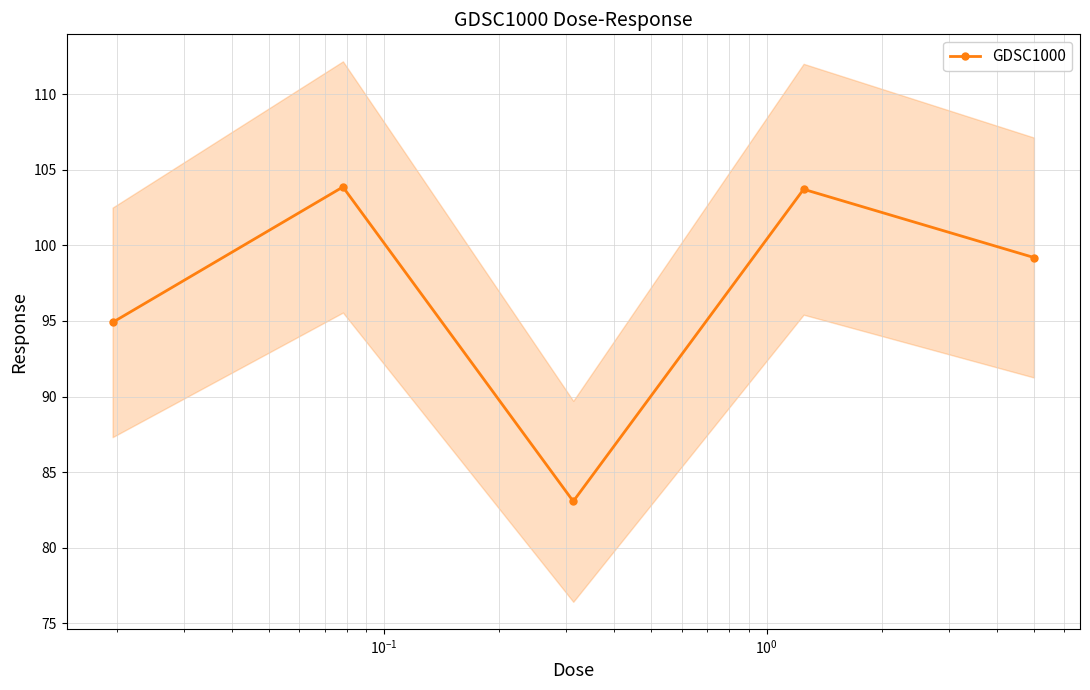

What is the value of the 1st point from the left?

94.9